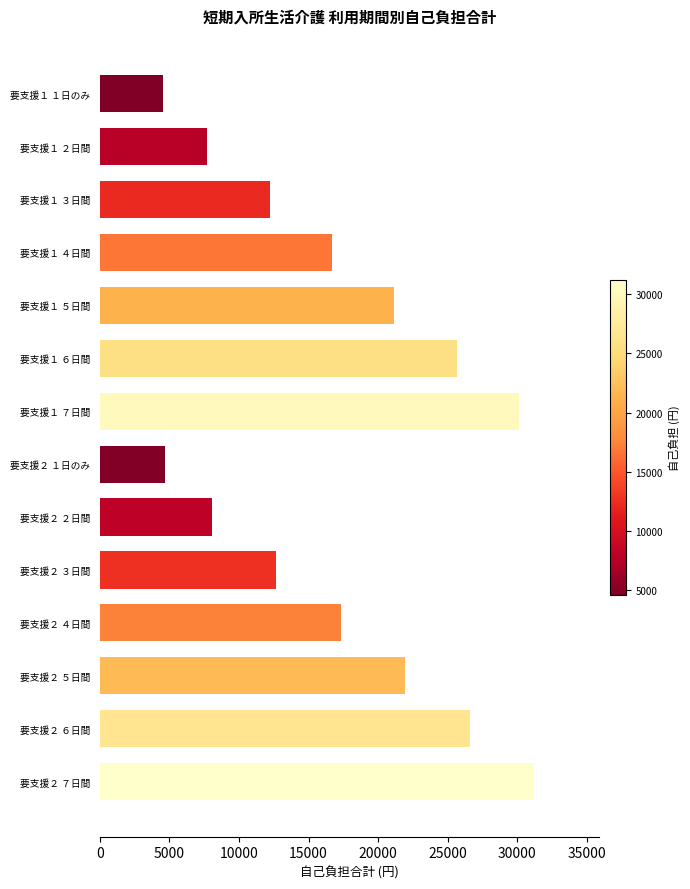

What is the change in value from 要支援２ １日のみ to 要支援１ ４日間?

+11981